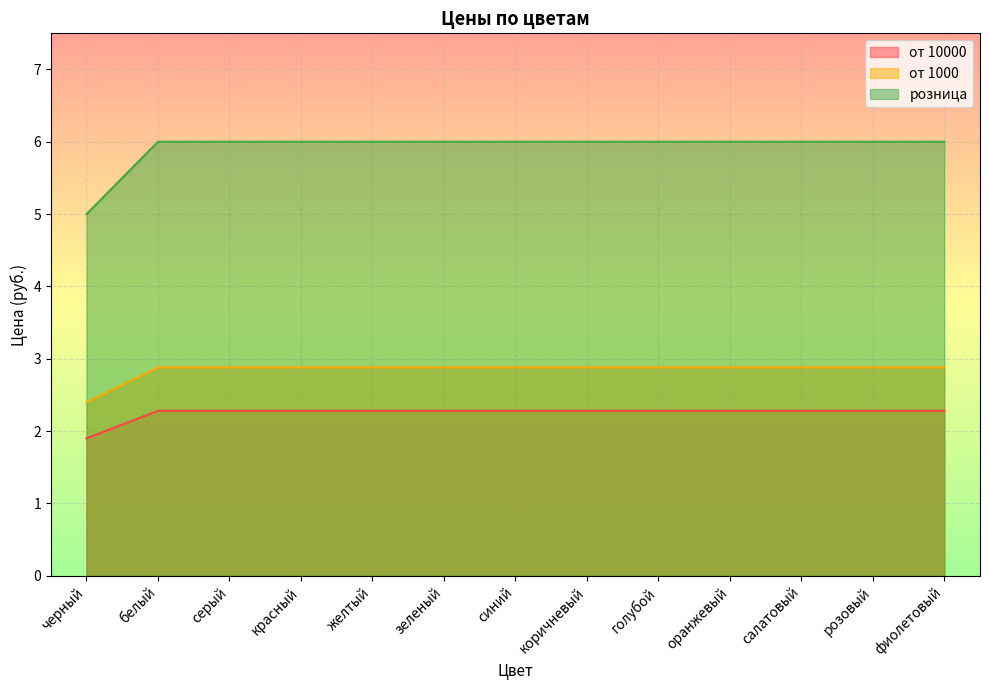

Is the value of от 10000 at белый greater than the value of розница at зеленый?

No